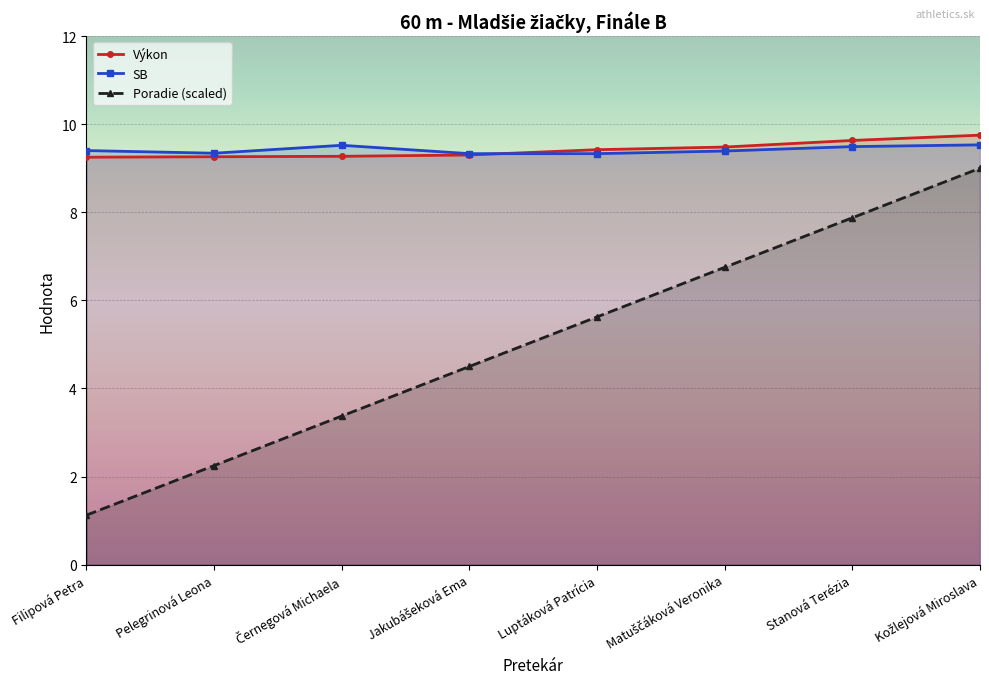

At which label does Poradie first exceed 5?

Luptáková Patrícia